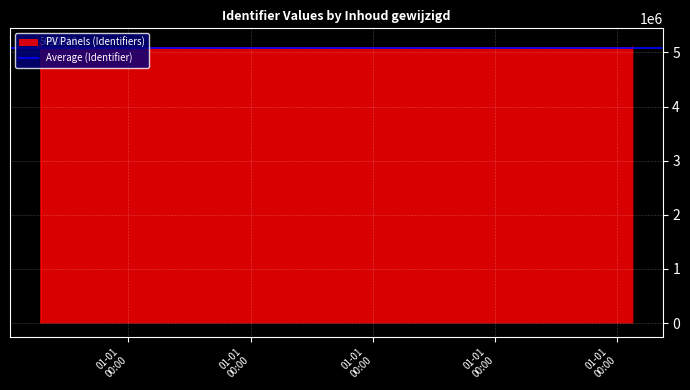

How many values are below 5090818?

9